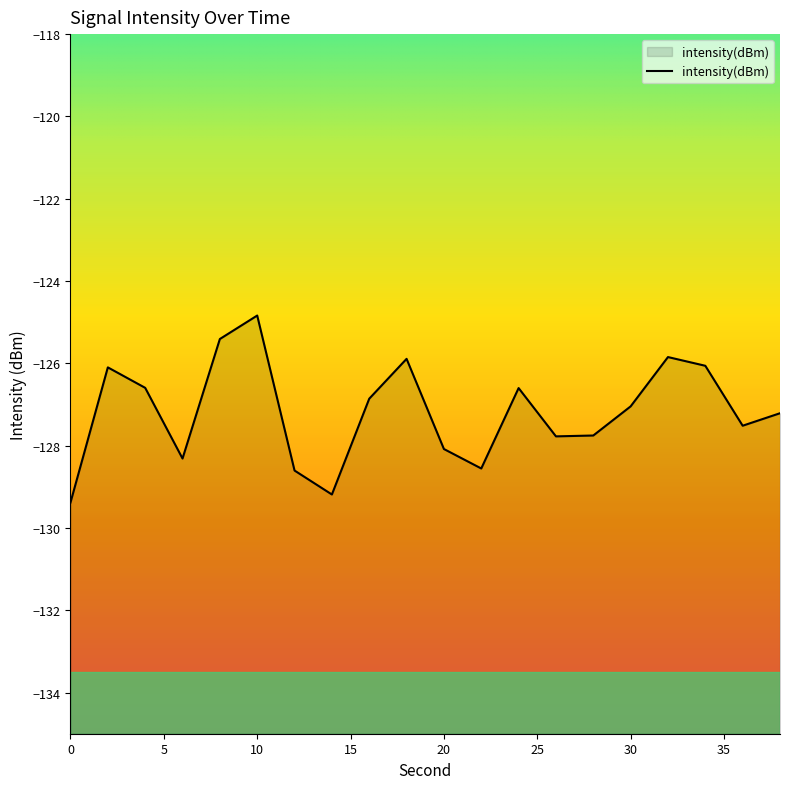

True or false: the data shows -127.8 at 26.

True